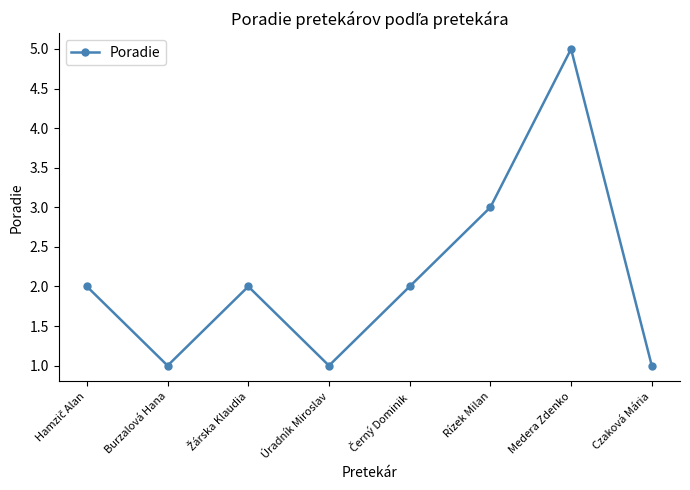

What is the maximum value shown in the chart?

5